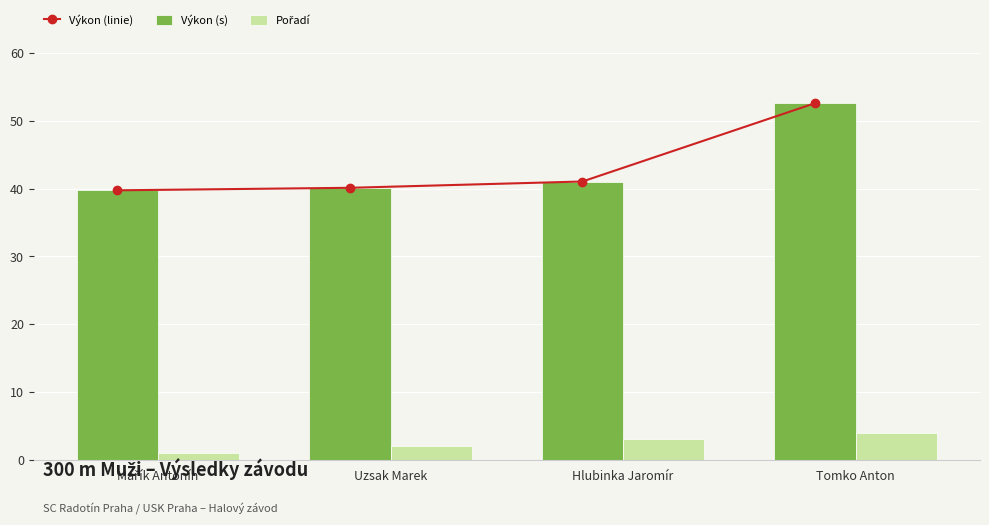

At which category is the sum across all series the highest?

Tomko Anton